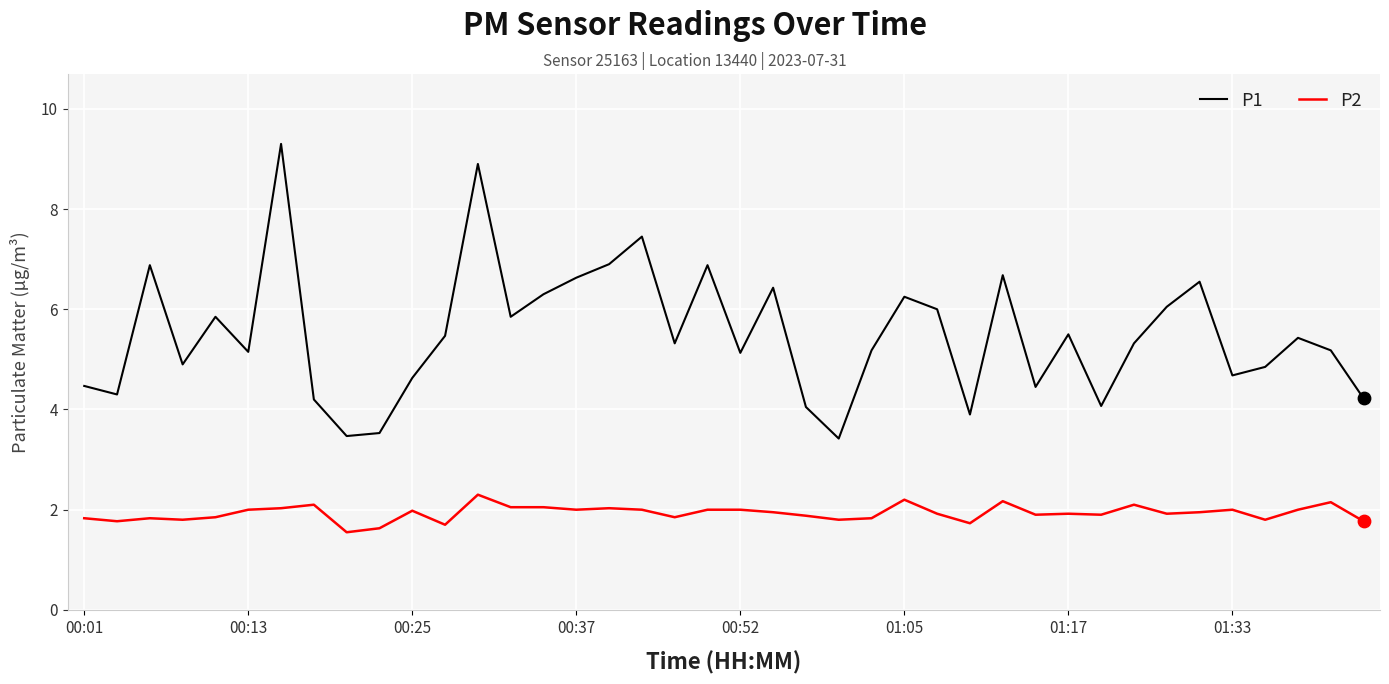

Which series has the largest total across all categories?

P1